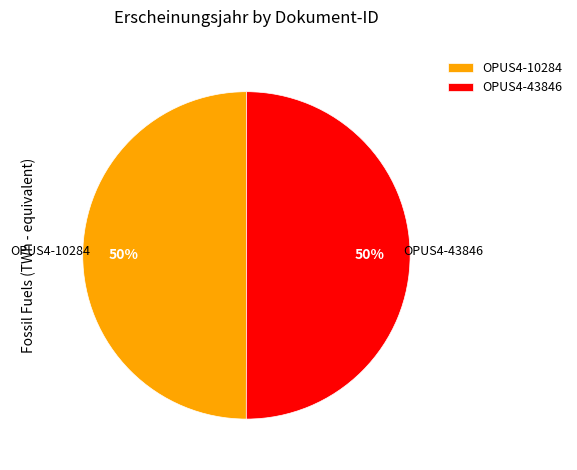

To the nearest percent, what is the combined percentage of OPUS4-43846 and OPUS4-10284?

100%